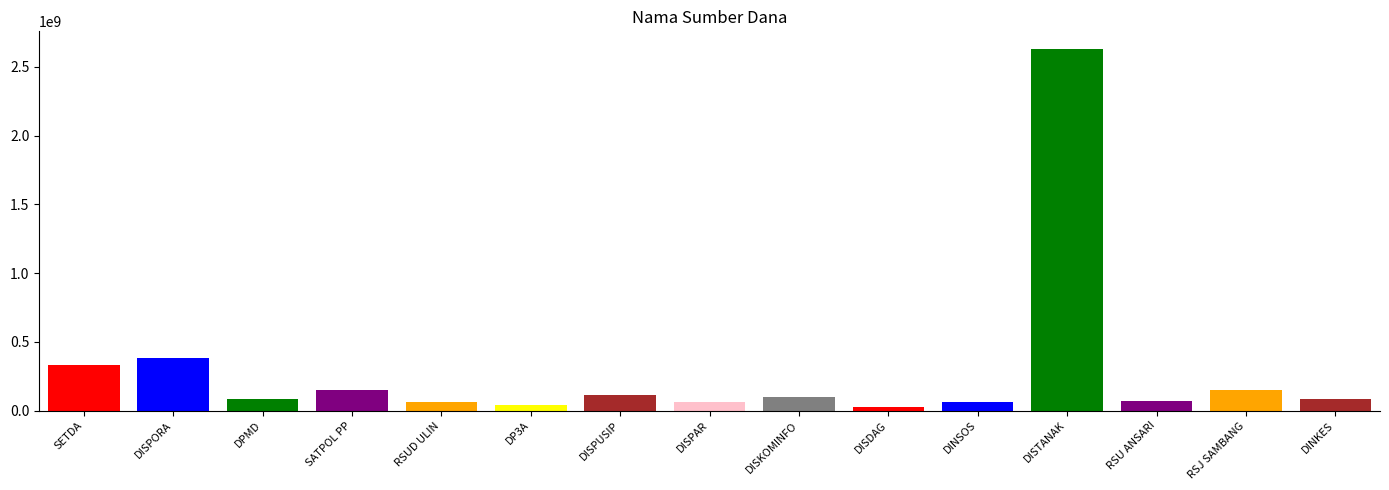

Read the value at RSU ANSARI, to the nearest 50.

66871000